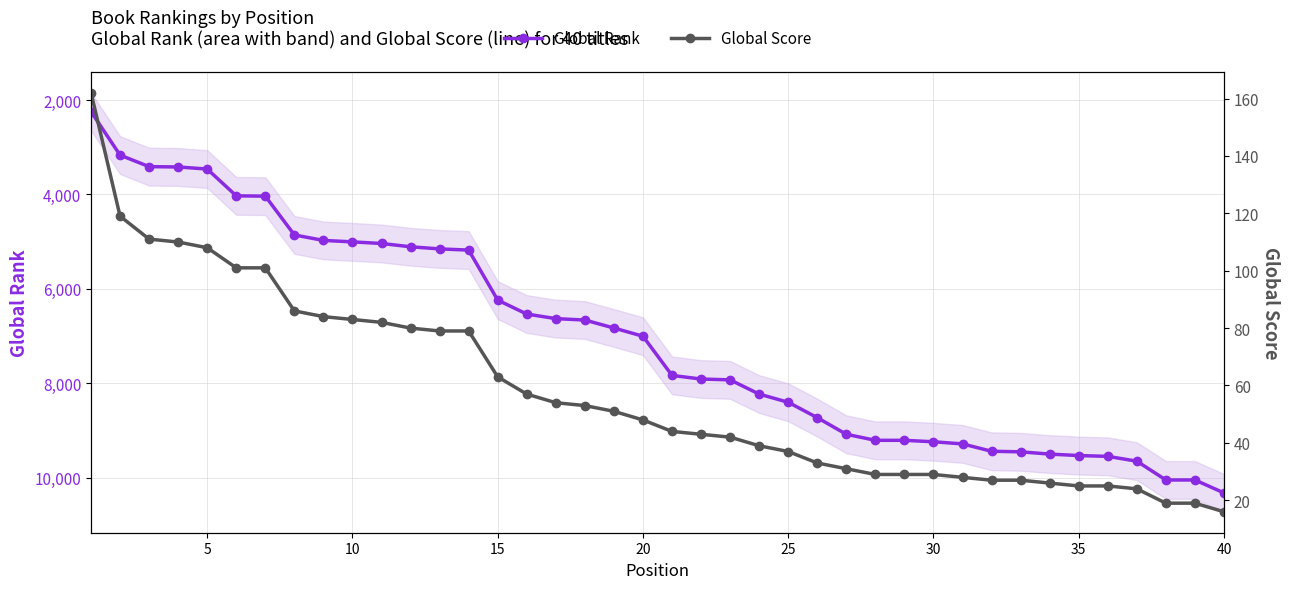

At how many categories does at least one series exceed 2642?

39